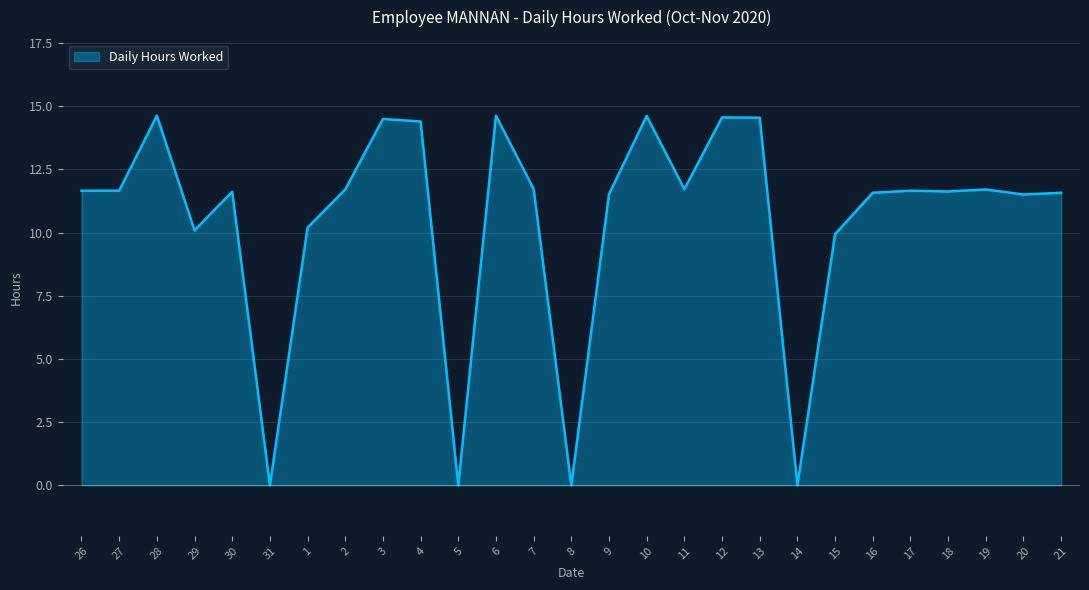

What is the difference between the values at 11 and 10?

2.9